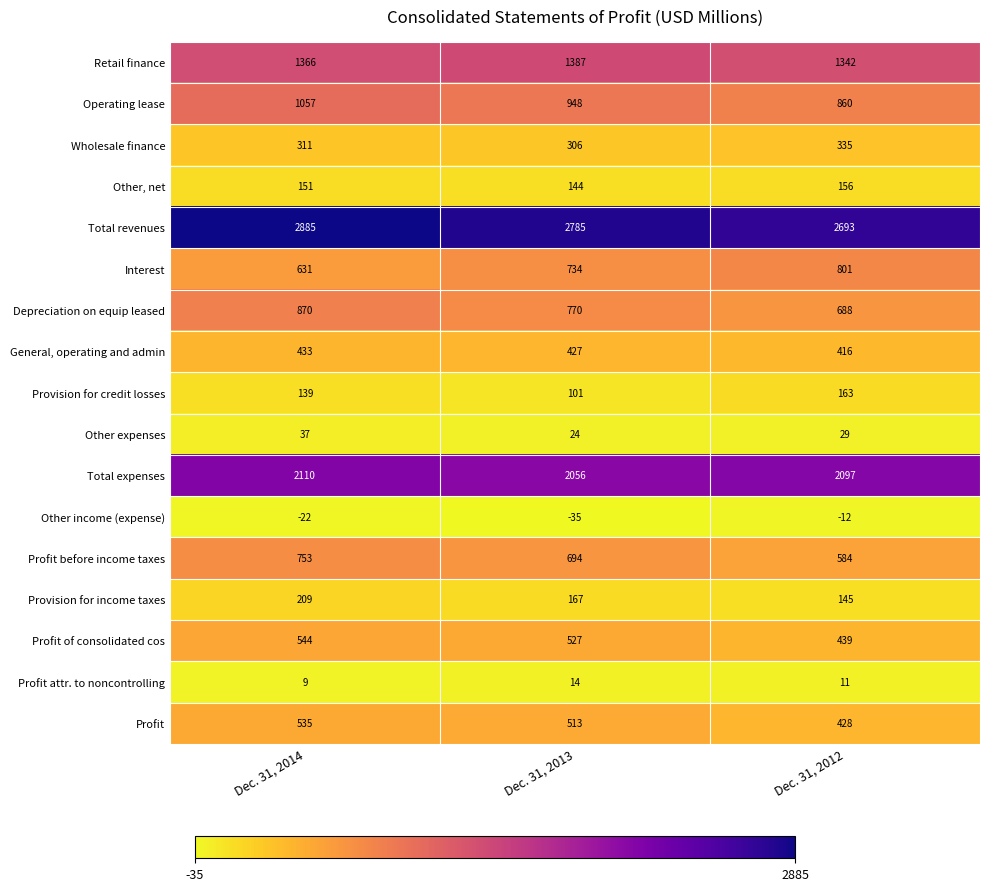

Which category has the lowest value in the Other, net series?

Dec. 31, 2013